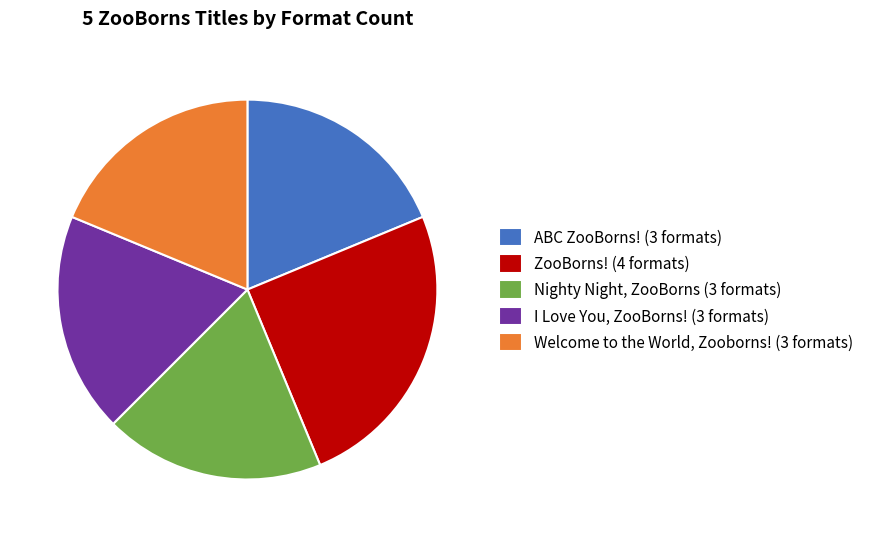

Which slice is the largest?

ZooBorns!